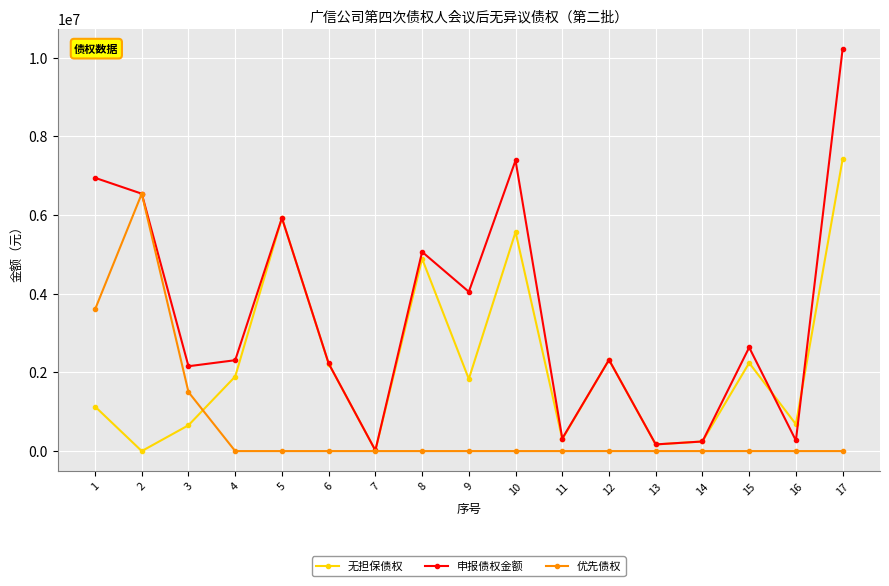

Between 2 and 3, which series saw the biggest shift?

优先债权